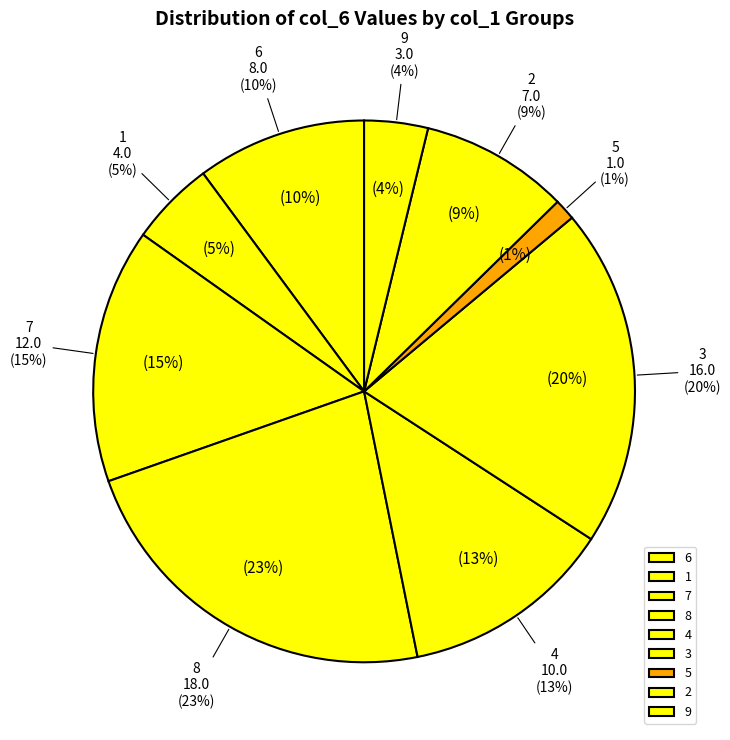

Is there a majority slice in this chart?

No